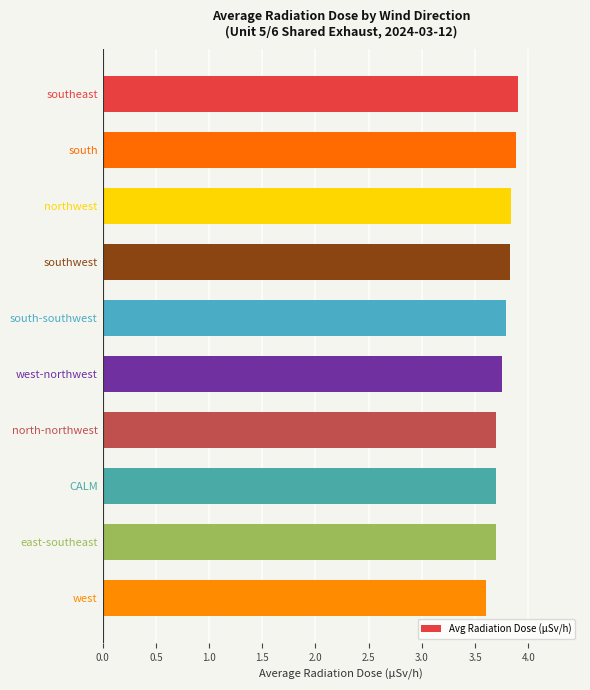

Which label corresponds to the smallest value in the chart?

west